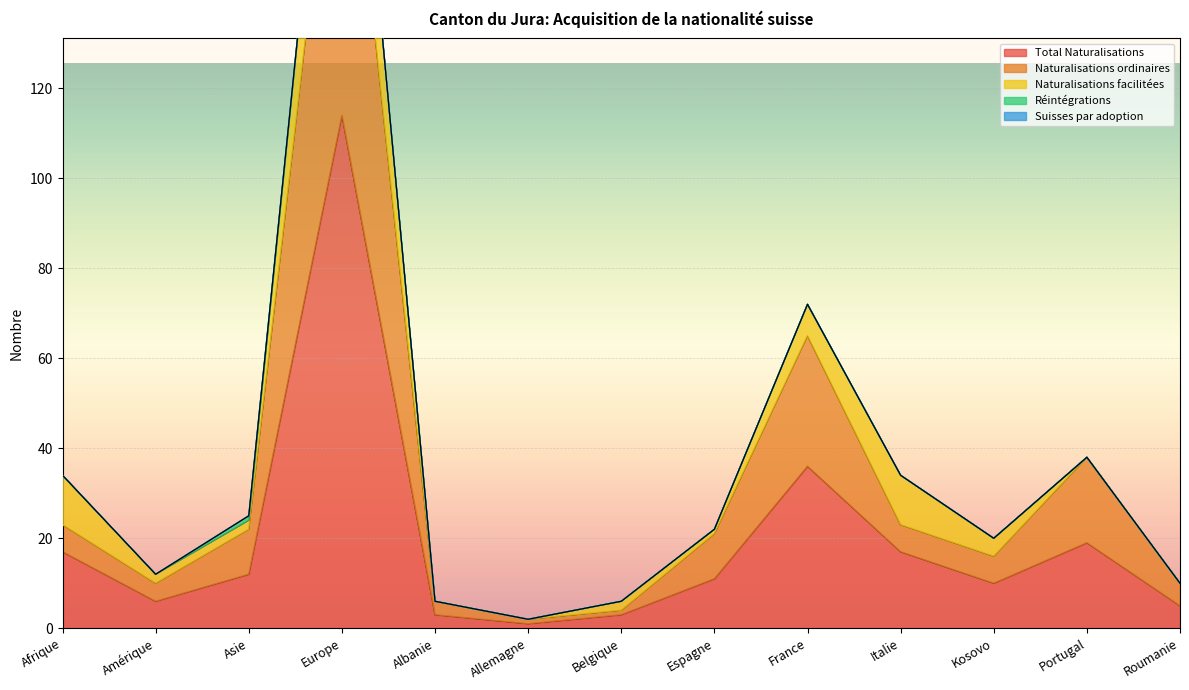

List the series in order of their peak value, highest first.

Total Naturalisations, Naturalisations ordinaires, Naturalisations facilitées, Réintégrations, Suisses par adoption